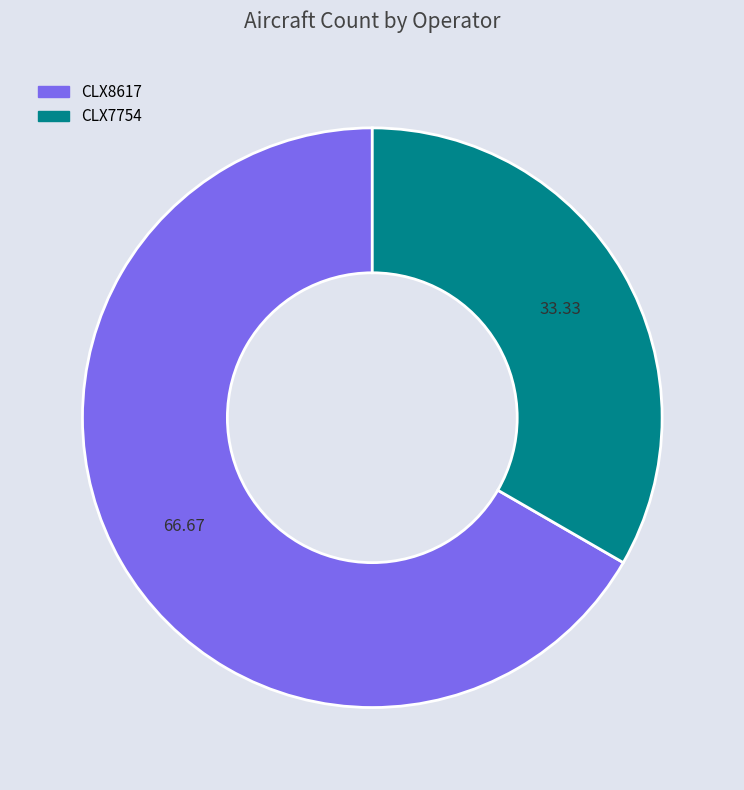

Which category has the smallest portion of the pie?

CLX7754